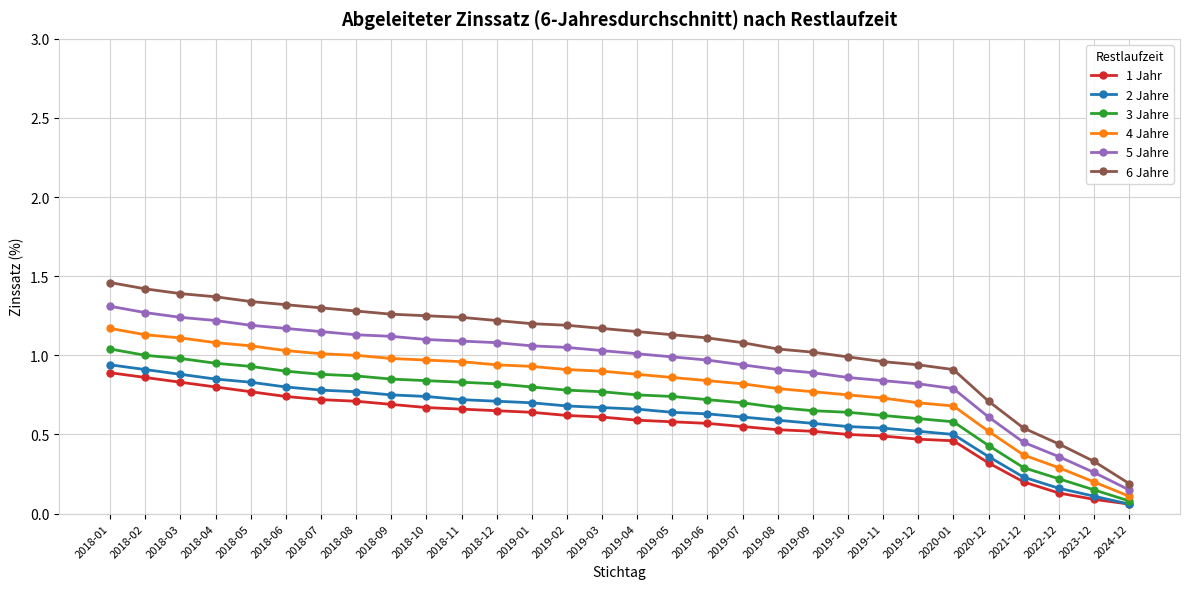

Rank the series by their maximum value, from lowest to highest.

1 Jahr, 2 Jahre, 3 Jahre, 4 Jahre, 5 Jahre, 6 Jahre